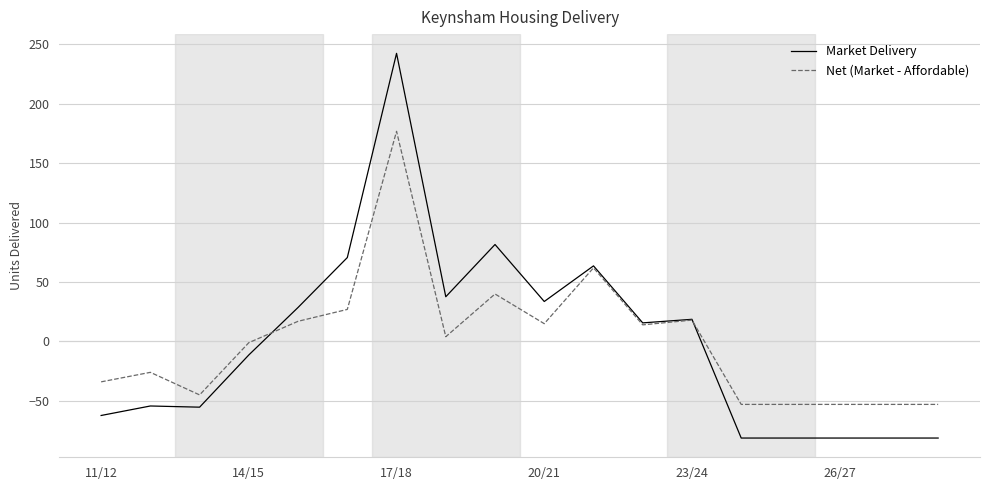

Which series has the largest range (max minus min)?

Market Delivery